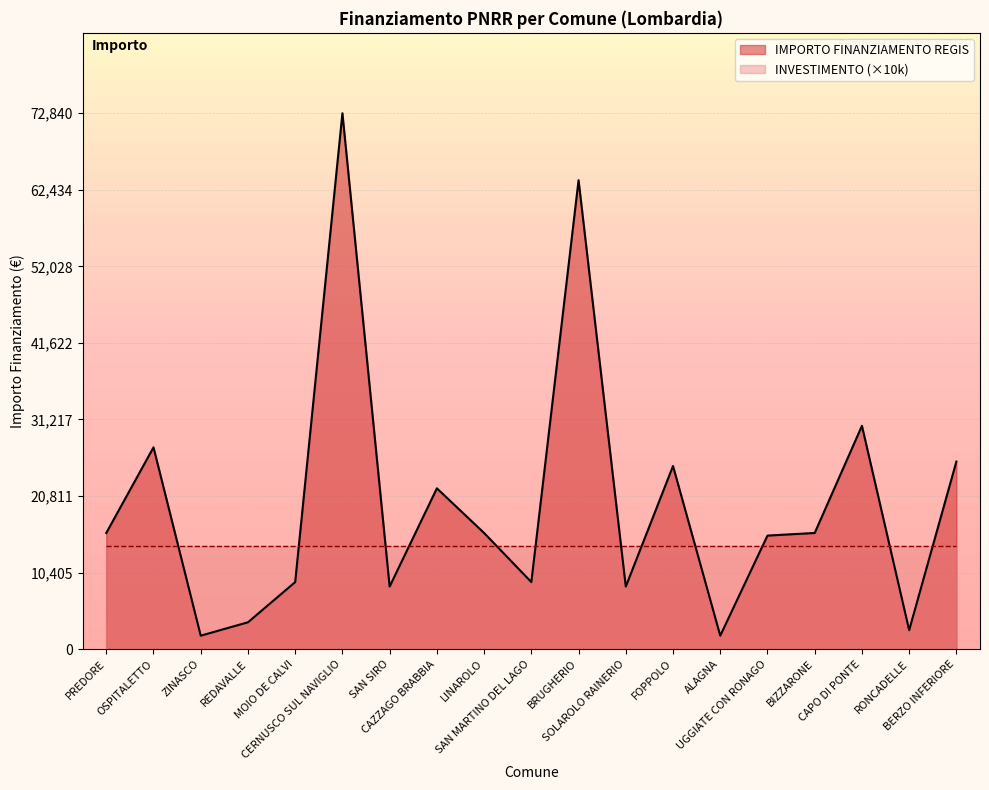

What is the label of the 19th point from the right?

PREDORE